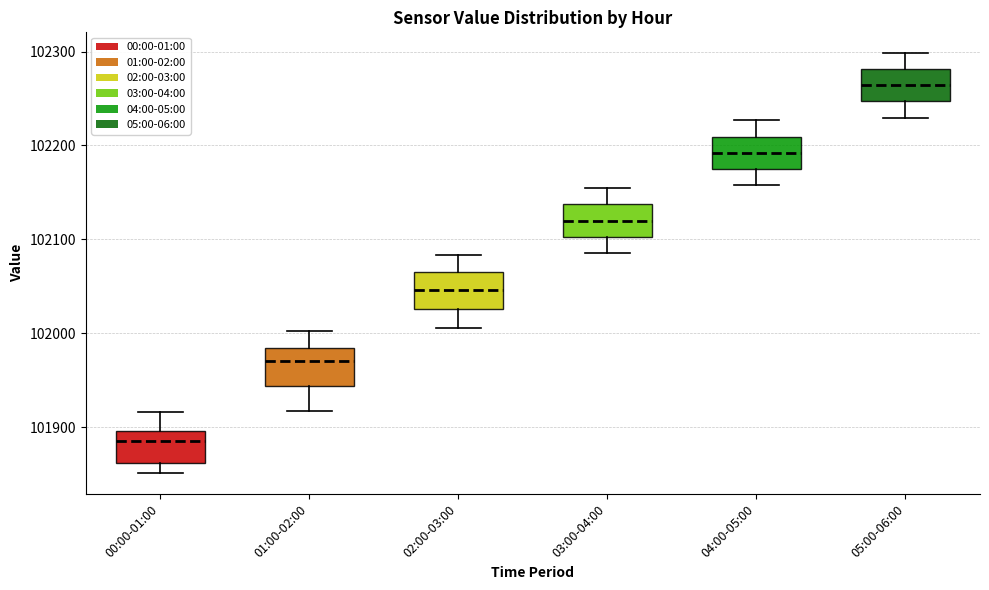

Which box has the highest median line?

05:00-06:00